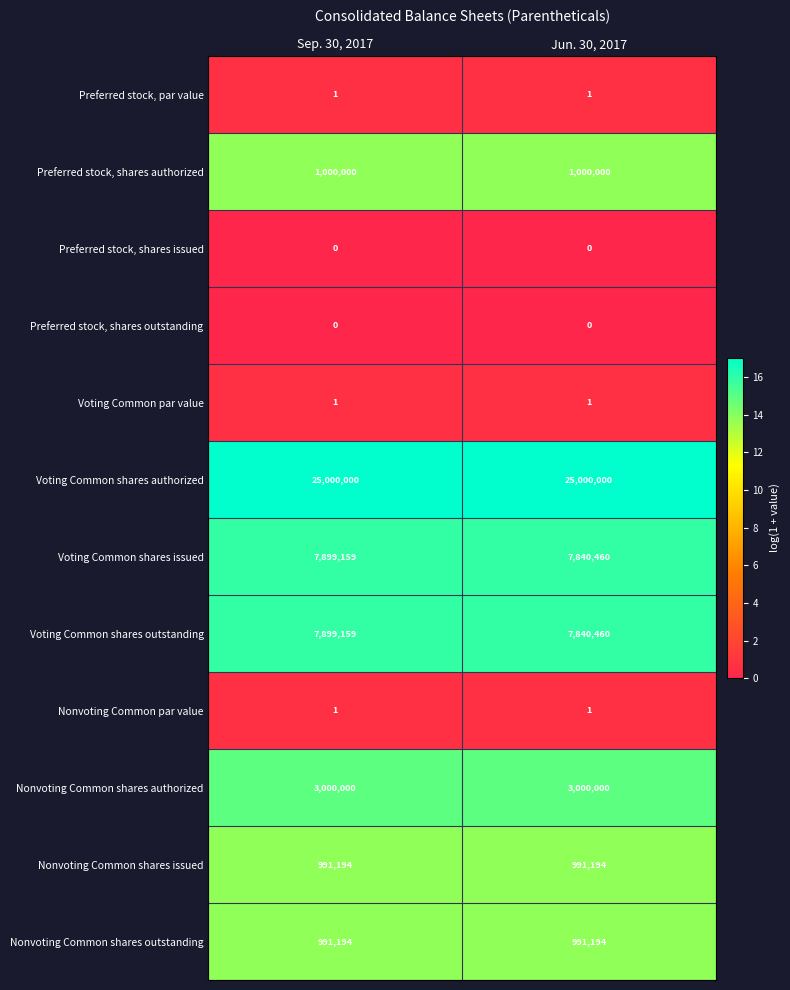

What is the difference between the Voting Common shares outstanding values at Sep. 30, 2017 and Jun. 30, 2017?

58699